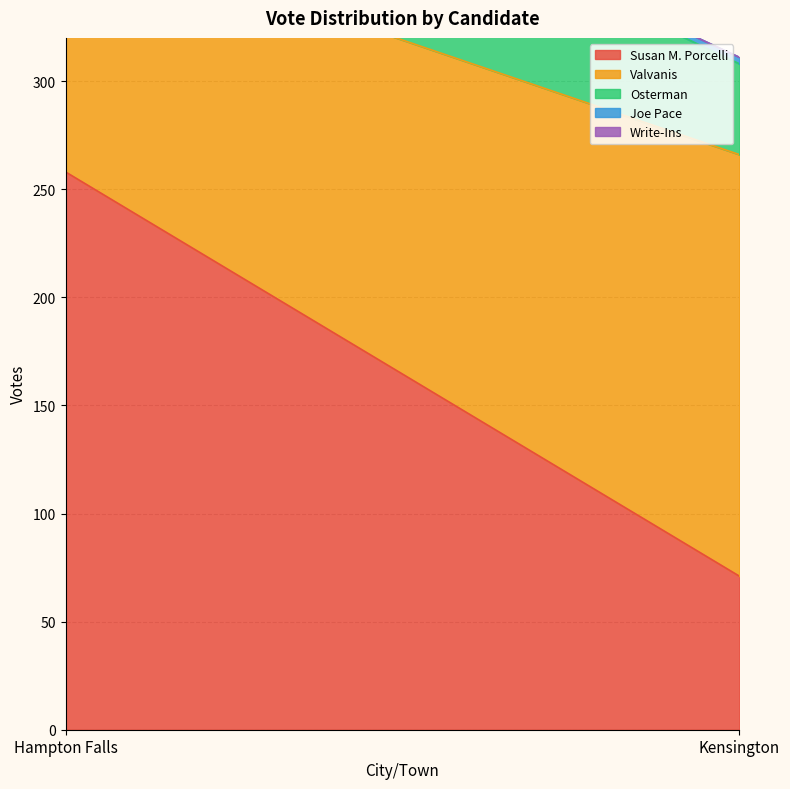

Which series has the largest range (max minus min)?

Susan M. Porcelli